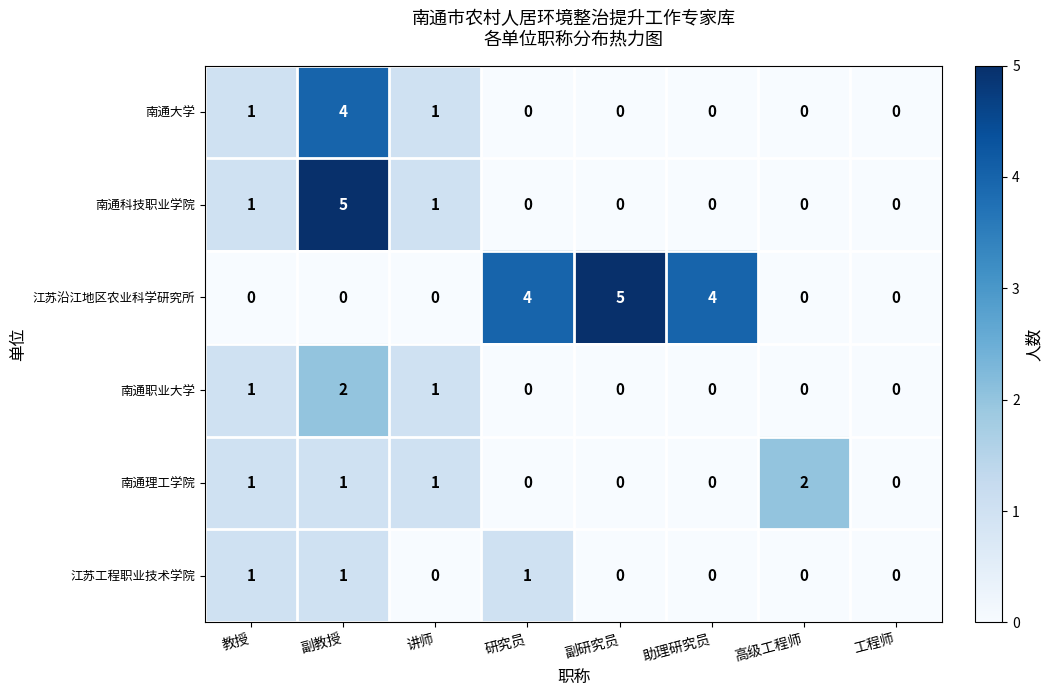

What is the highest value of the 南通科技职业学院 series?

5